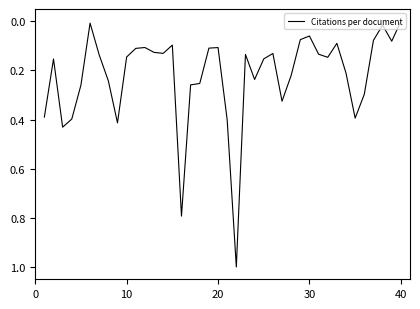

What is the difference between the maximum and minimum values?

1.0